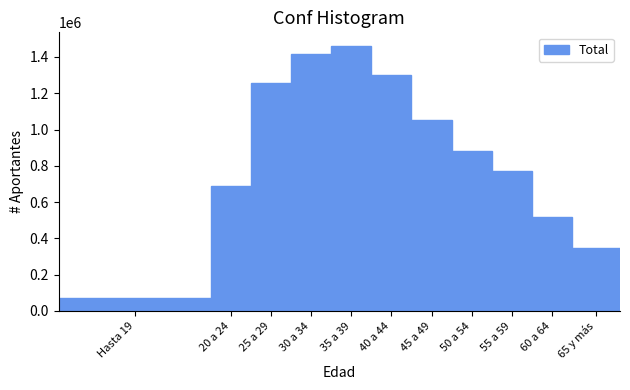

Reading right to left, transcribe all the data shown in this chart.

65 y más=348716	60 a 64=517947	55 a 59=773922	50 a 54=880517	45 a 49=1054976	40 a 44=1299958	35 a 39=1462841	30 a 34=1414073	25 a 29=1258397	20 a 24=688841	Hasta 19=72416